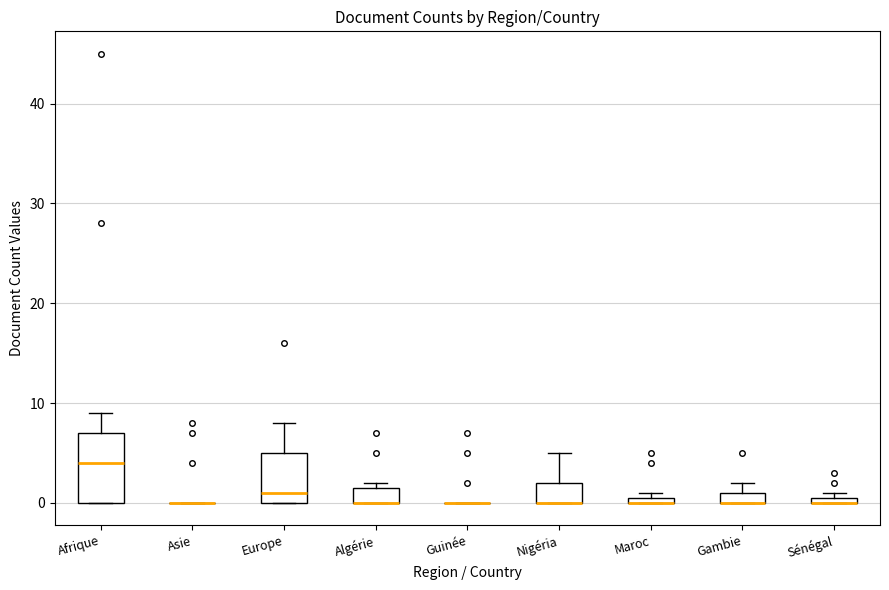

Where does the median line of the box for Afrique sit on the y-axis? The values are not printed on the chart, so give them approximately, as read against the axis.

4